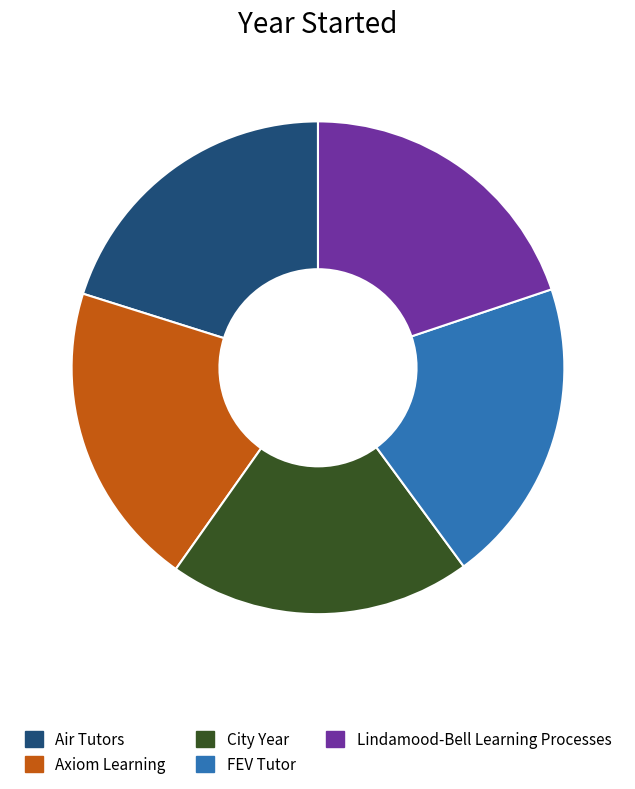

Is there a majority slice in this chart?

No